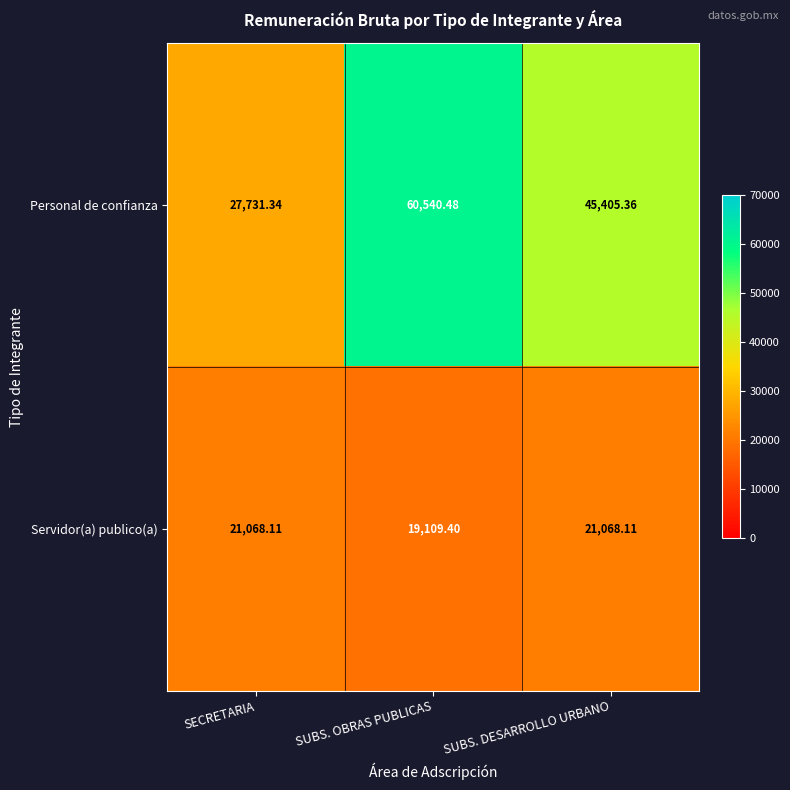

What is the maximum value shown in the chart?

60540.5